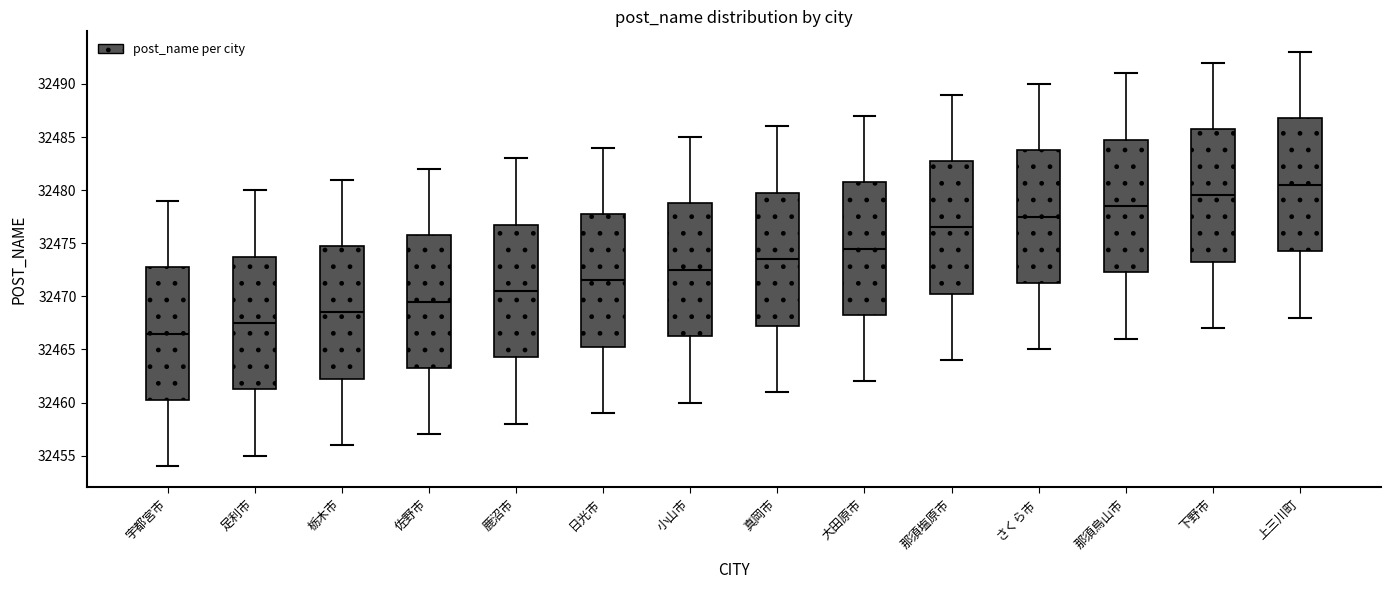

Where is the lower edge of the box for 大田原市 on the y-axis? The values are not printed on the chart, so give them approximately, as read against the axis.

32468.5